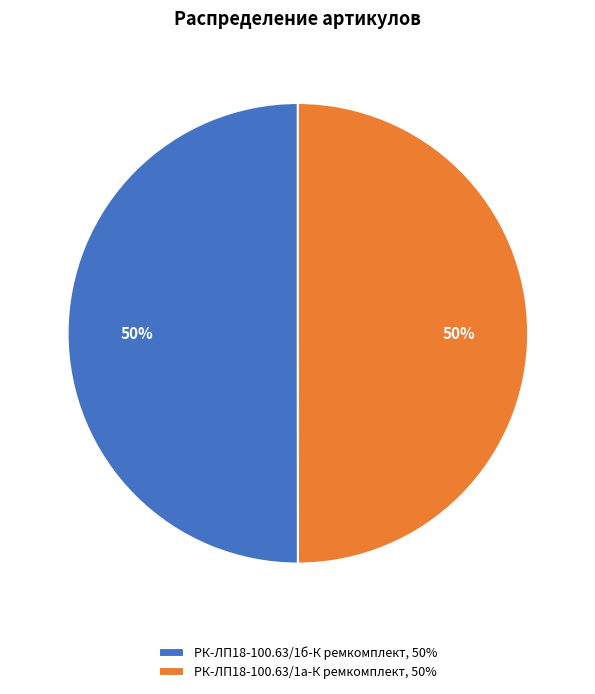

To the nearest percent, what is the combined percentage of РК-ЛП18-100.63/1б-К ремкомплект and РК-ЛП18-100.63/1а-К ремкомплект?

100%